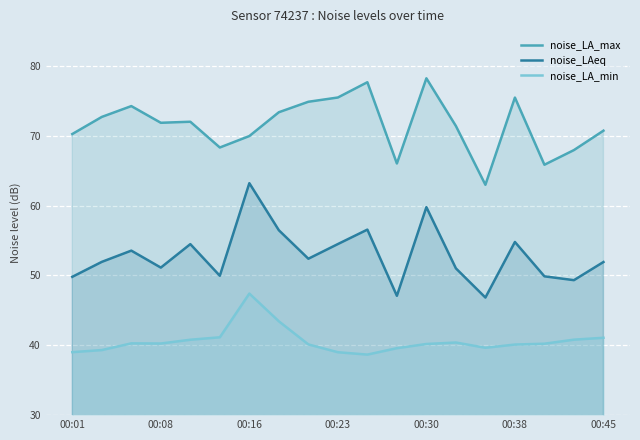

True or false: noise_LAeq and noise_LA_max cross at least once.

False